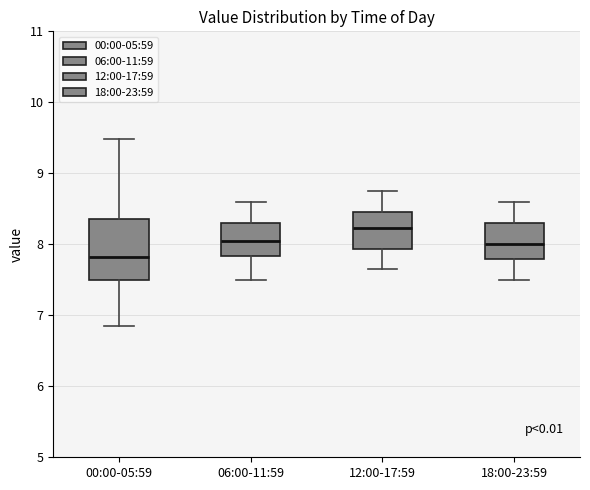

Reading left to right, transcribe this box plot: for each box, give where its median line is, the range the box spans, and where its two whiskers end, as read against the y-axis. The values are not printed on the chart, so give them approximately, as read against the axis.

00:00-05:59: median 7.8, box 7.5 to 8.4, whiskers 6.9 to 9.5
06:00-11:59: median 8.1, box 7.8 to 8.3, whiskers 7.5 to 8.6
12:00-17:59: median 8.2, box 7.9 to 8.5, whiskers 7.7 to 8.8
18:00-23:59: median 8.0, box 7.8 to 8.3, whiskers 7.5 to 8.6